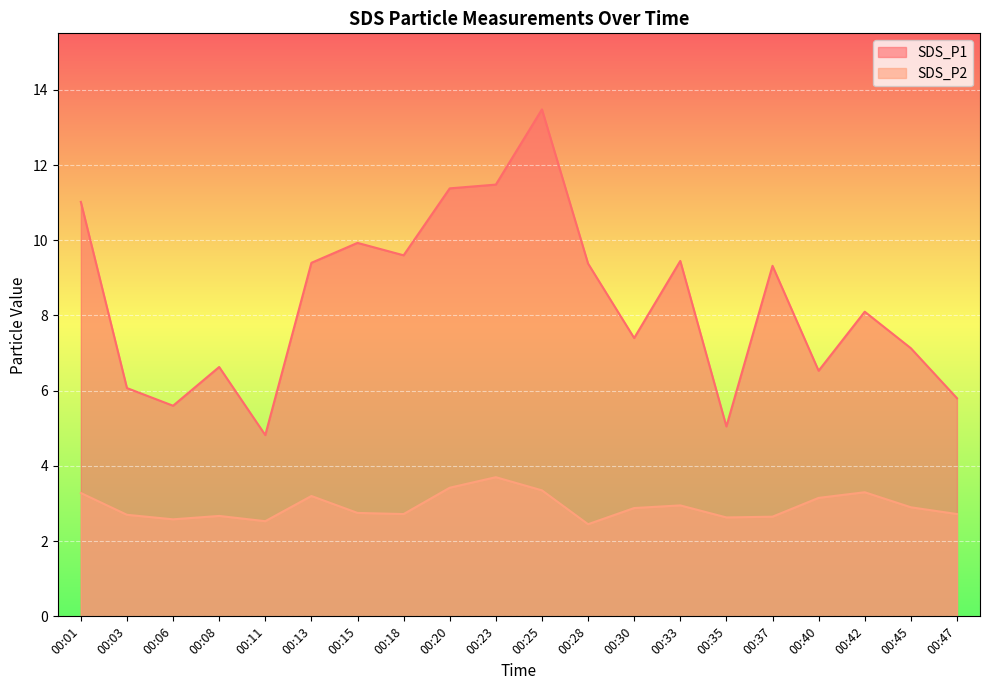

What is the spread (max minus min) of values at 00:37?

6.7